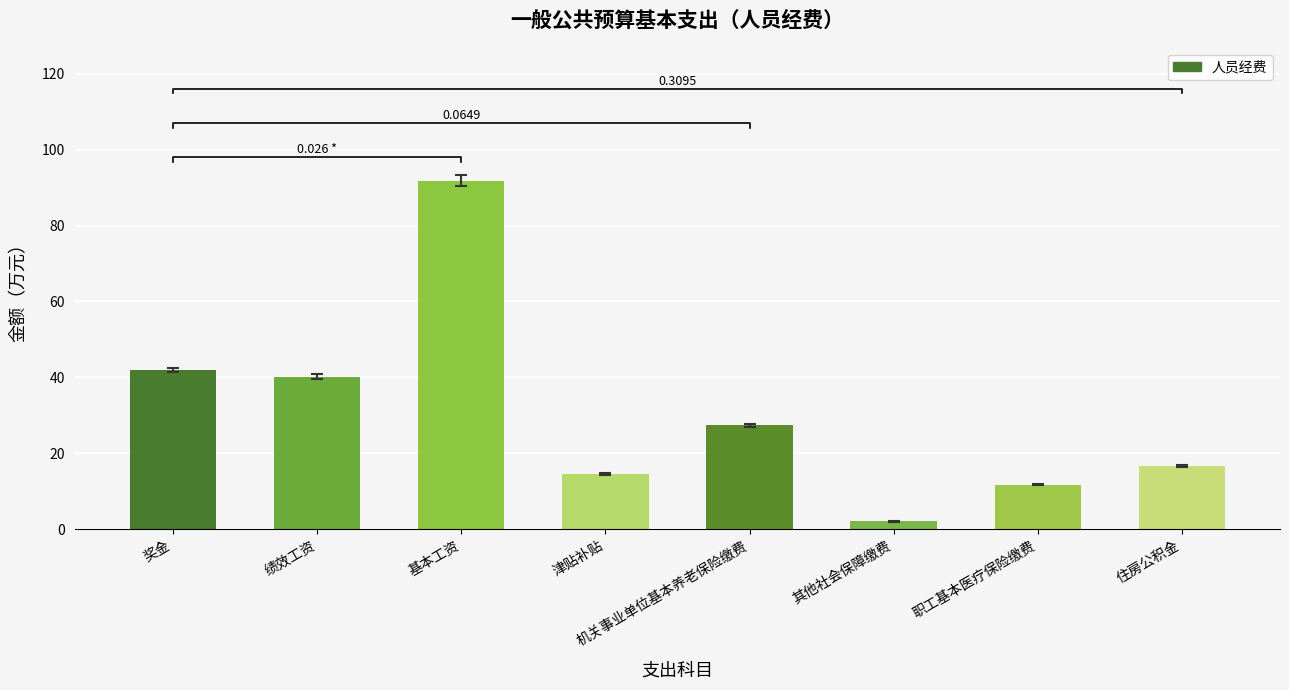

Where is the data nearest to the value 46?

奖金